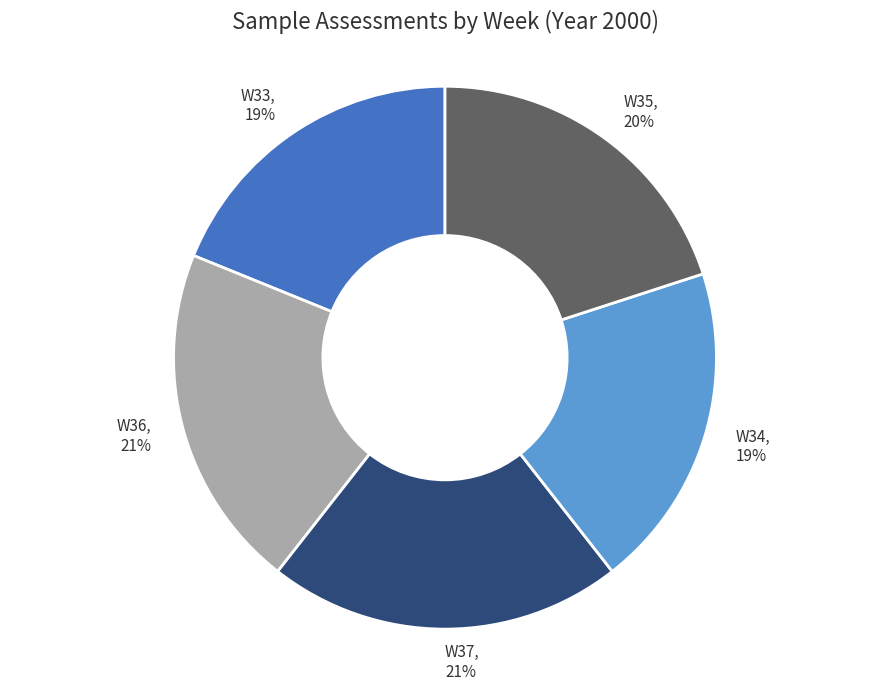

To the nearest percent, what is the difference between the largest and smallest slice percentages?

2%